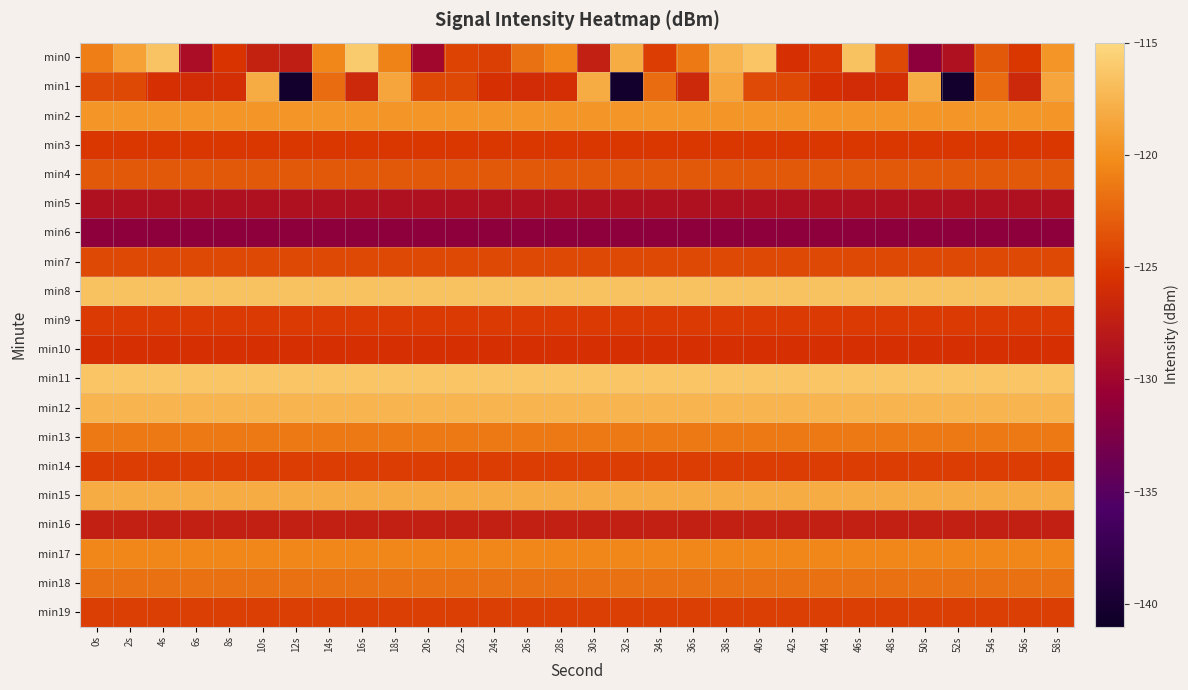

Count the number of categories in the chart.

30